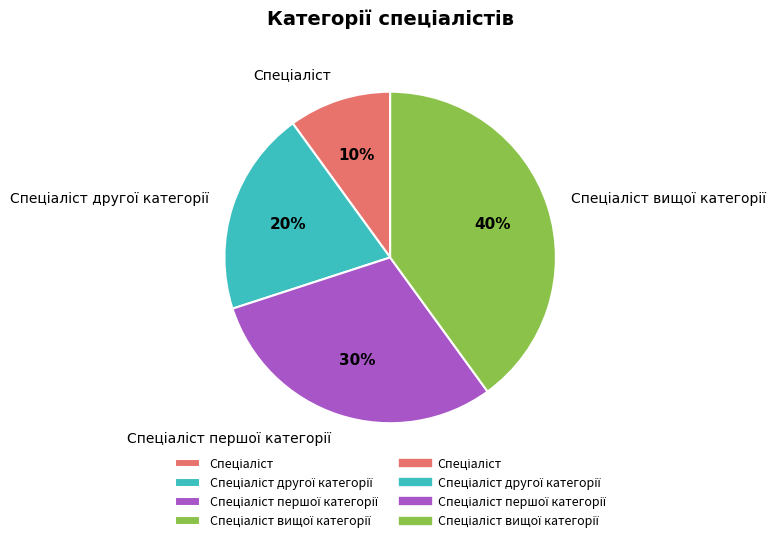

To the nearest percent, what is the difference between the largest and smallest slice percentages?

30%